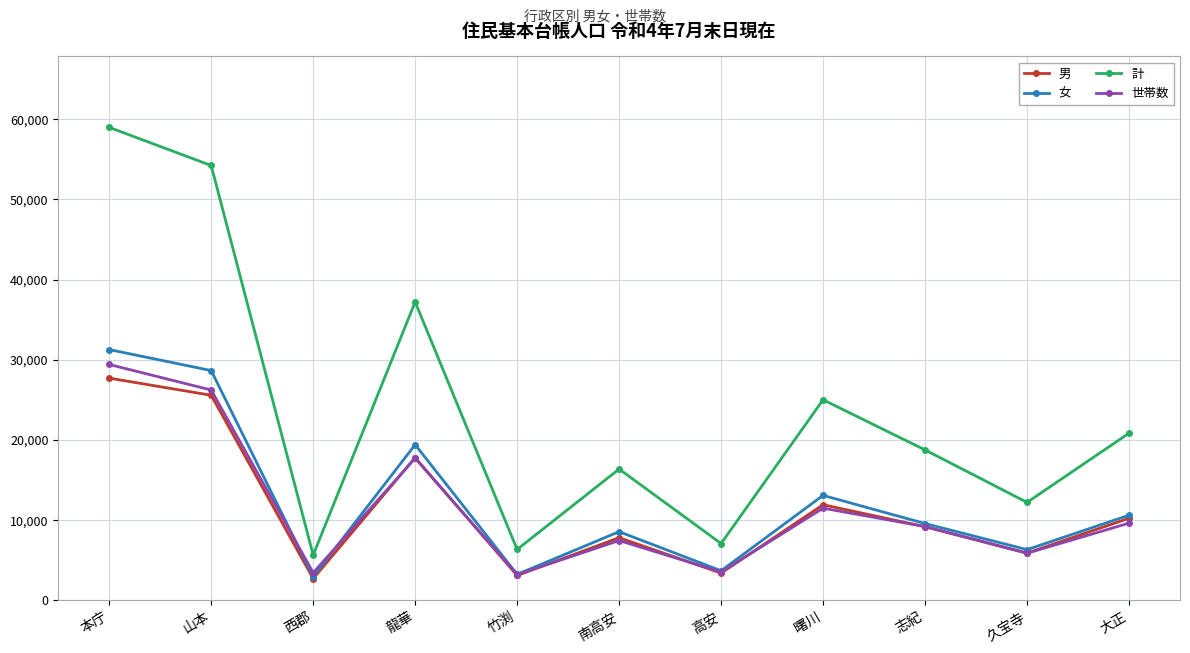

Which series has the largest range (max minus min)?

計